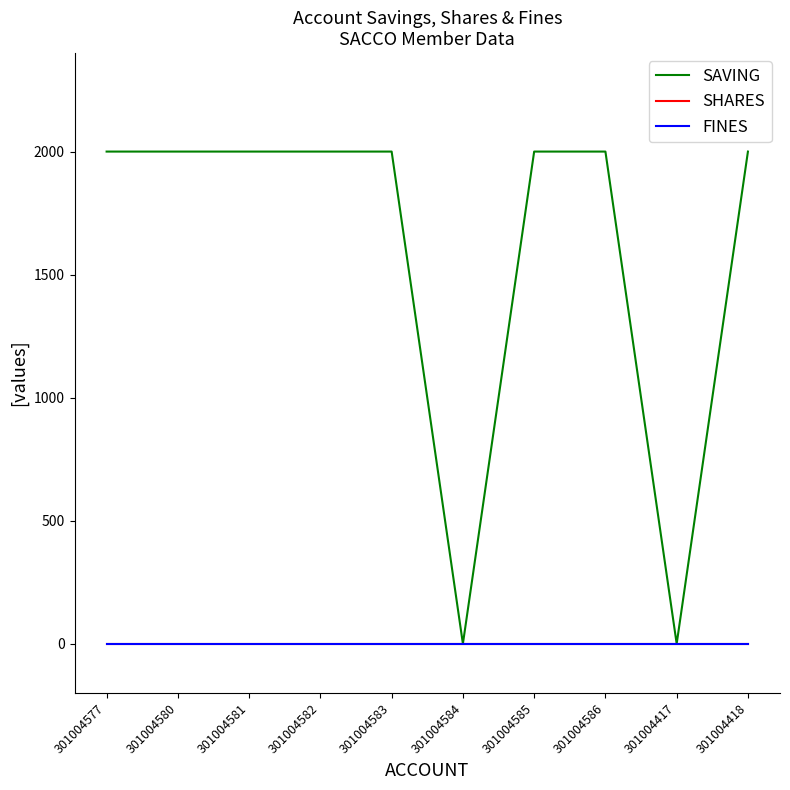

What is the maximum value shown in the chart?

2000